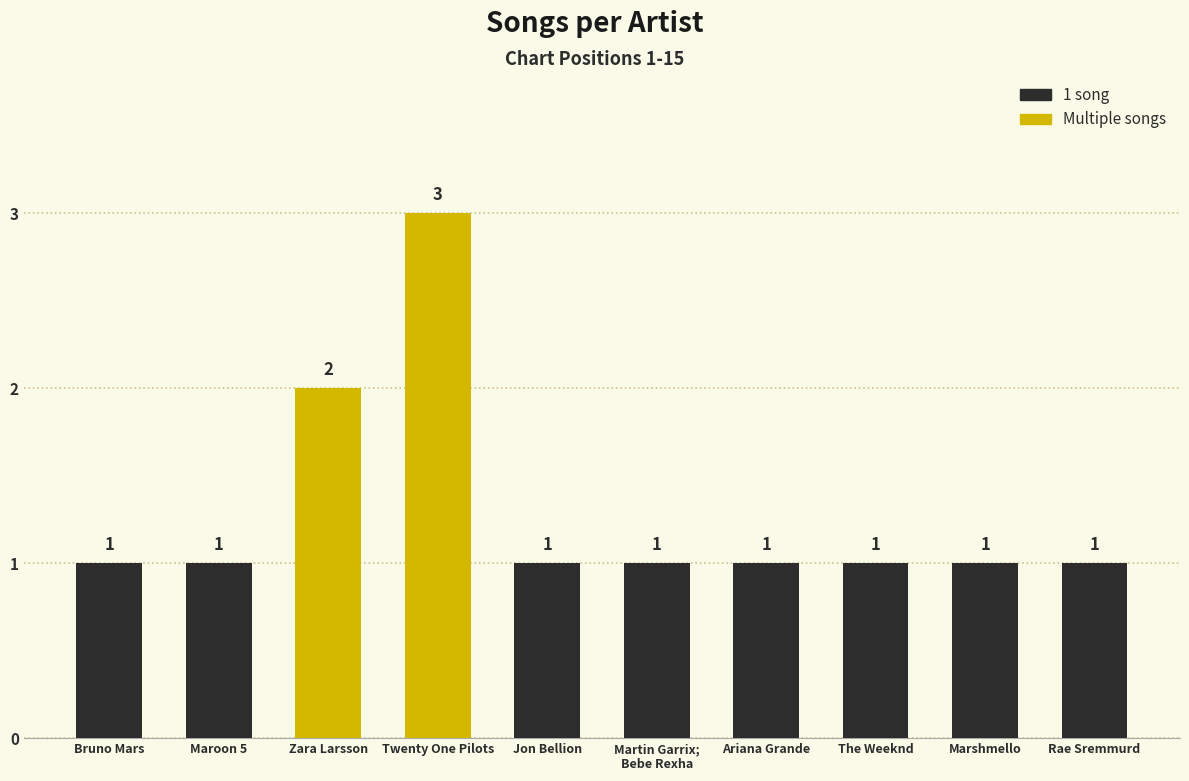

What is the value of the 2nd bar from the left?

1